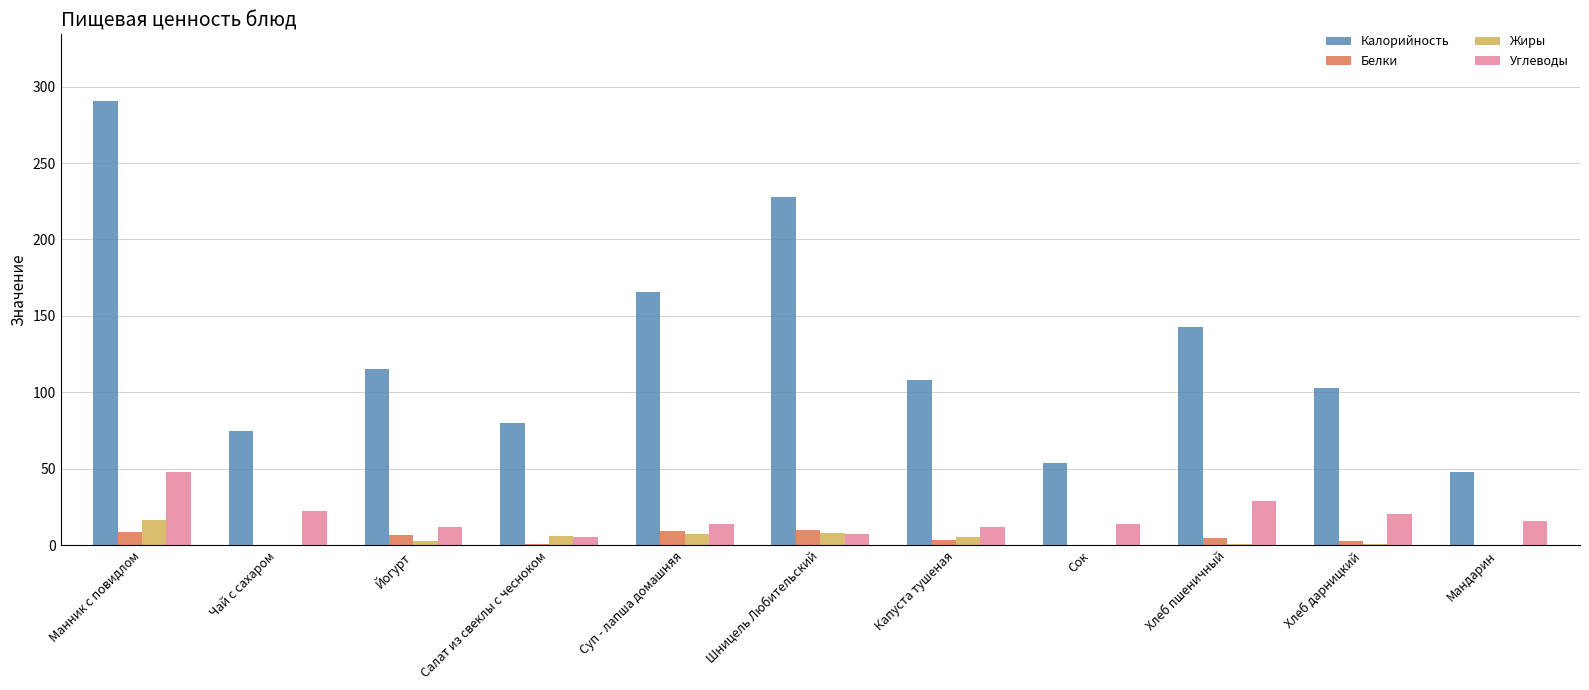

What is the sum of all Жиры values?

47.0